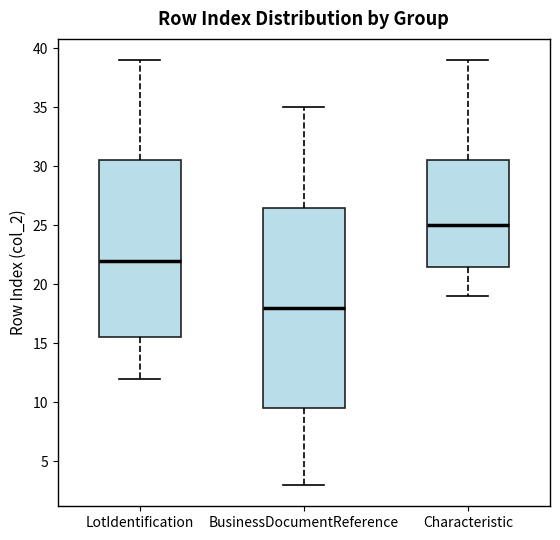

Which box is the tallest, from its lower edge to its upper edge?

BusinessDocumentReference